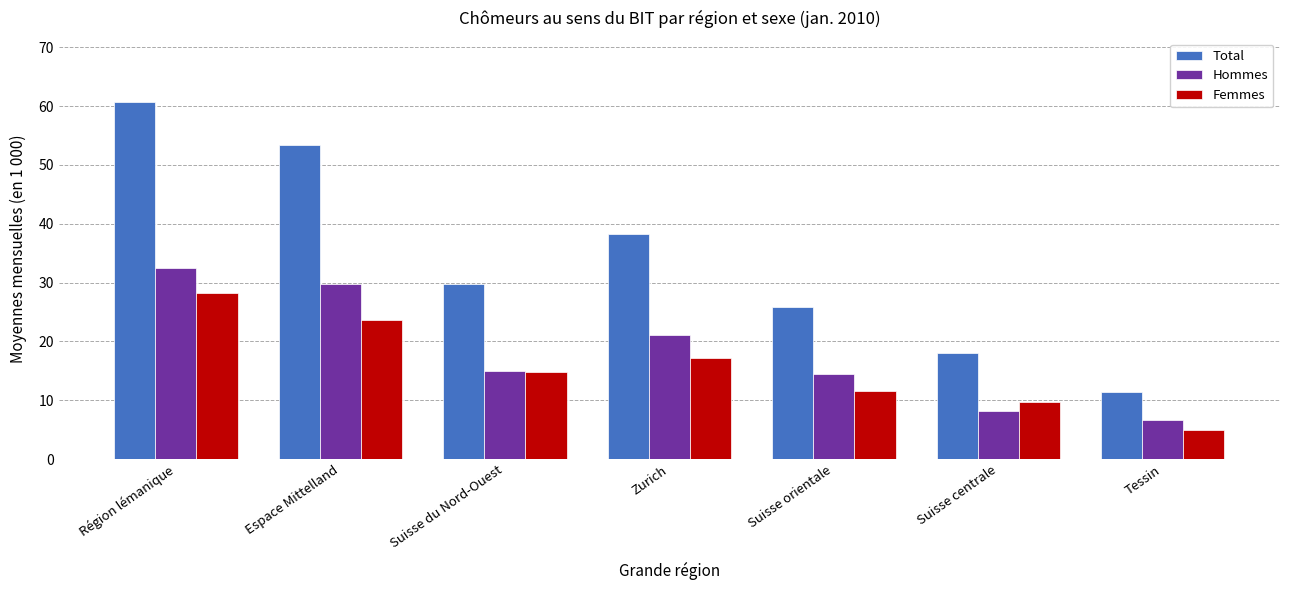

At how many categories does at least one series exceed 50?

2